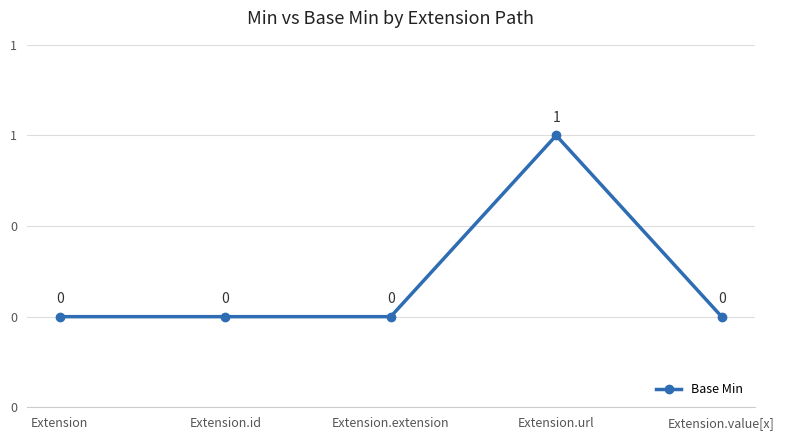

Is this an area chart (filled region under the line)?

No